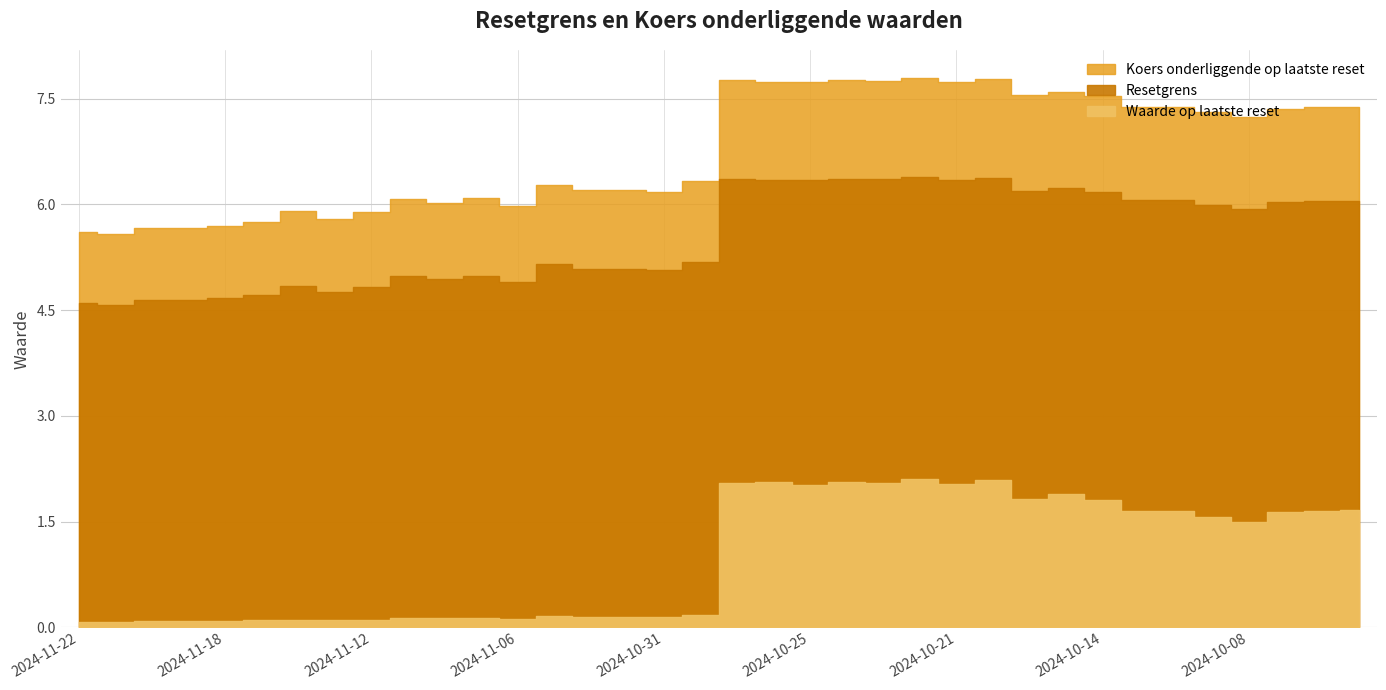

At which label does Koers onderliggende op laatste reset first exceed 7?

2024-10-29